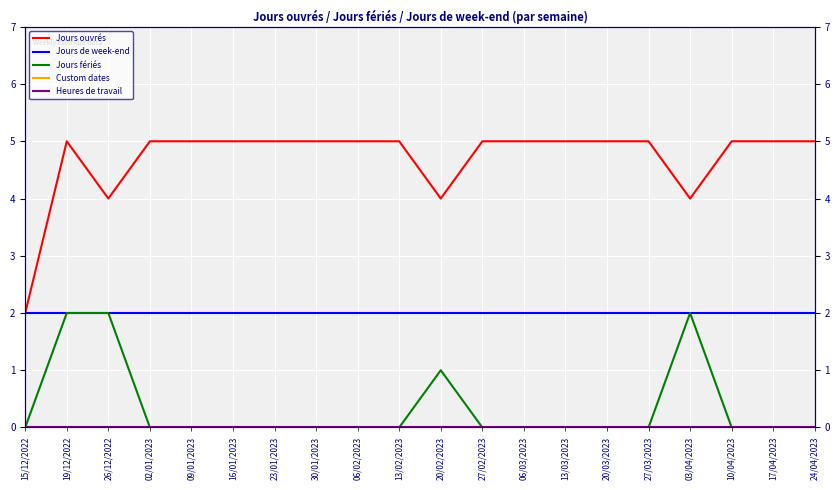

How many lines are shown in the chart?

5